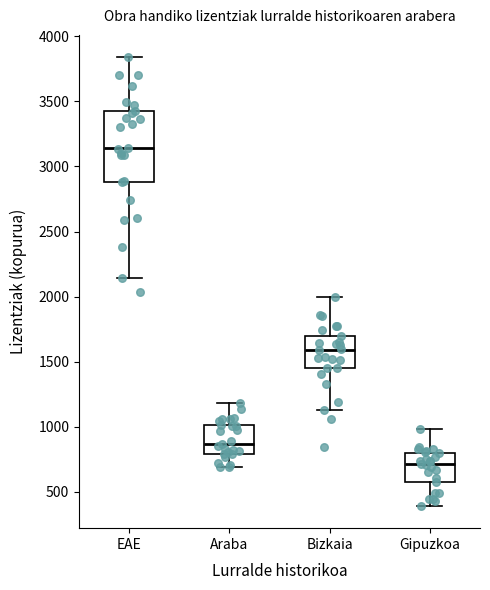

Which box's median line is the lowest?

Gipuzkoa